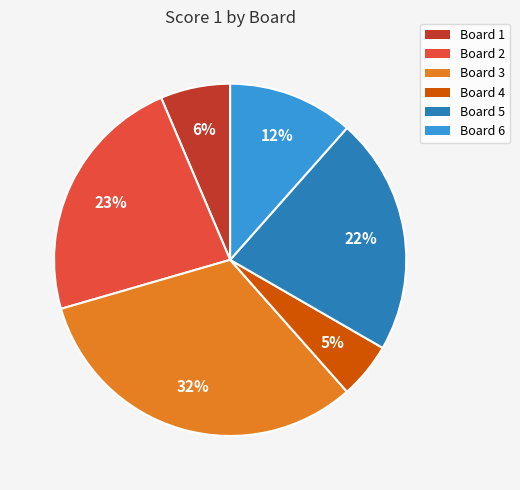

Is the sum of Board 4 and Board 2 greater than half?

No